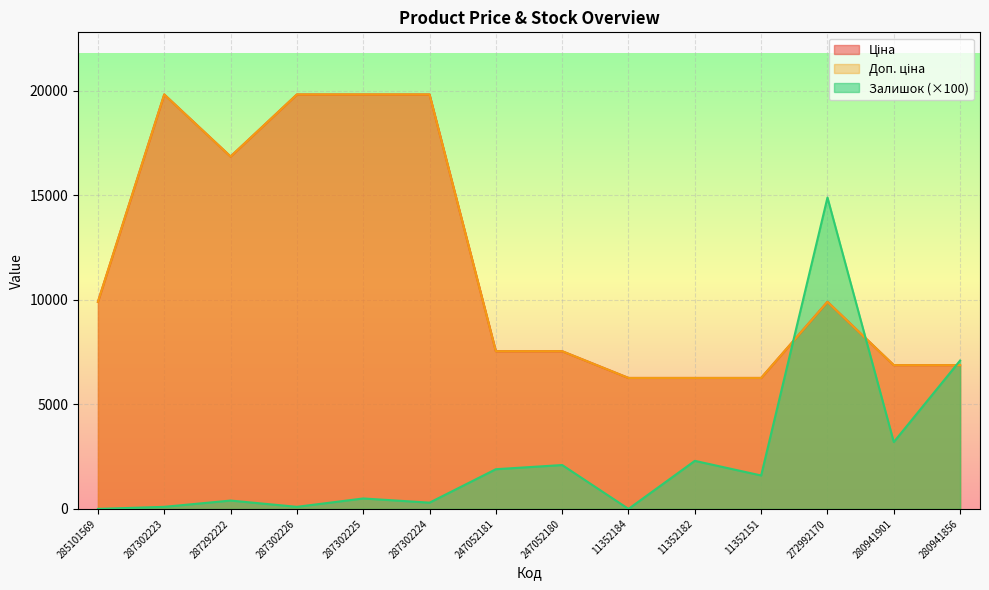

What is the label of the 9th point from the left?

11352184